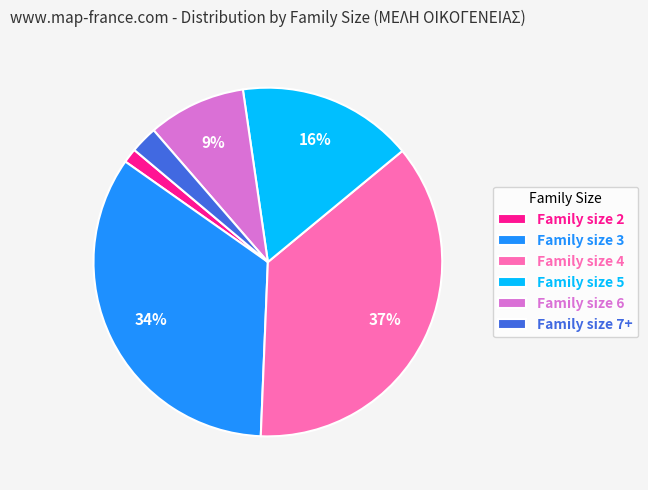

Rank the categories by value from highest to lowest.

Family size 4, Family size 3, Family size 5, Family size 6, Family size 7+, Family size 2